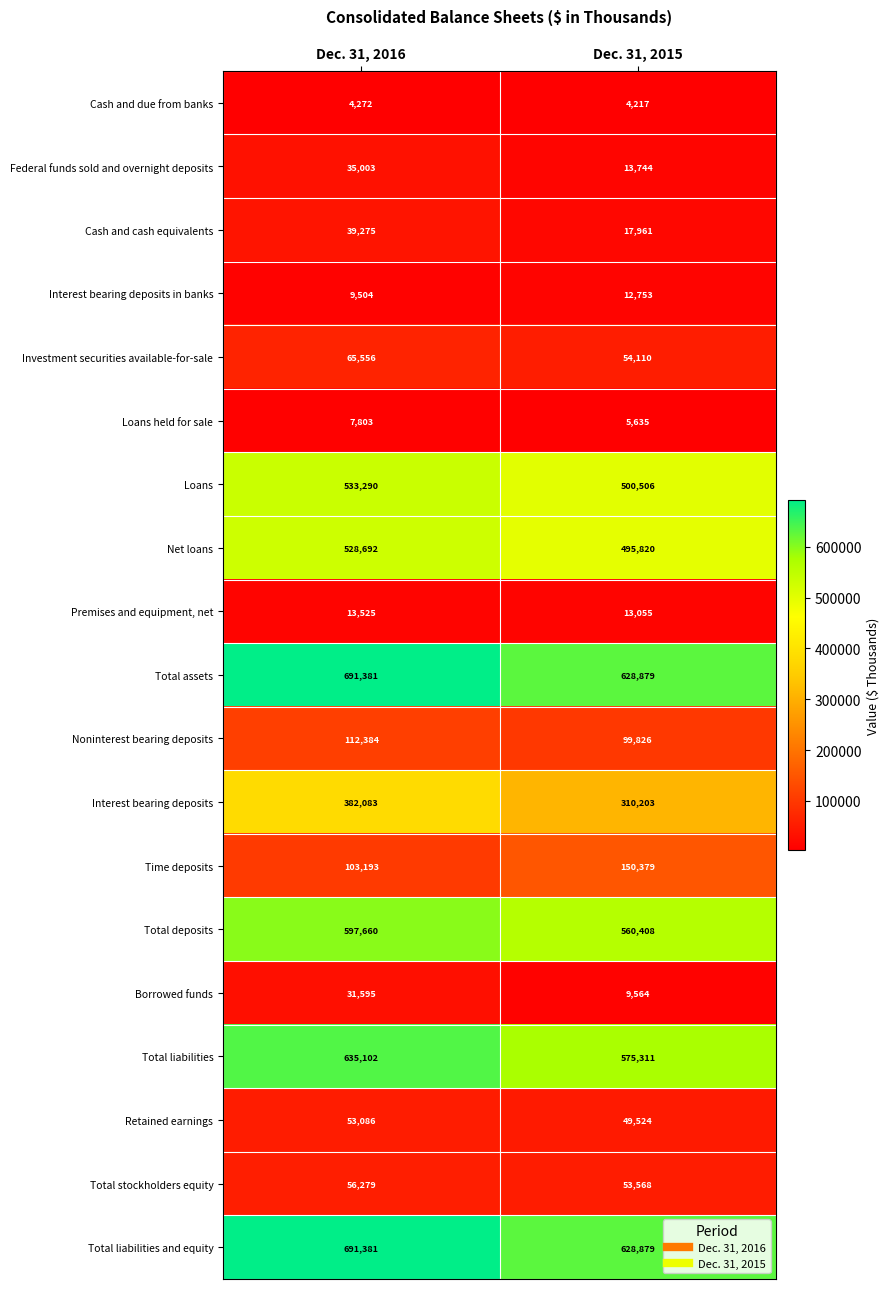

What is the sum of the Total liabilities values at Dec. 31, 2016 and Dec. 31, 2015?

1210413